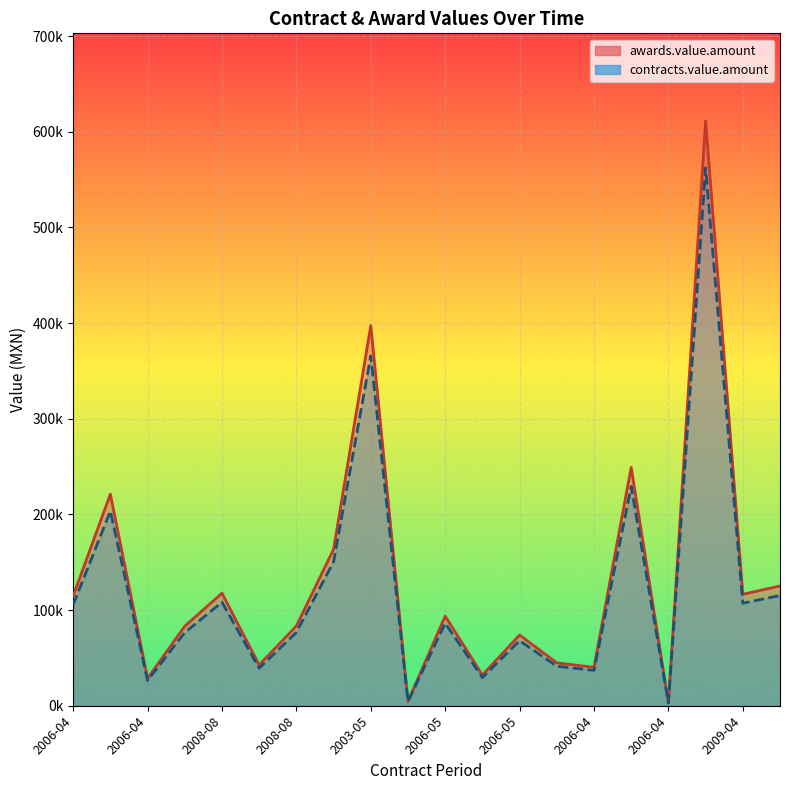

What is the total value across all series at 15?

478231.8